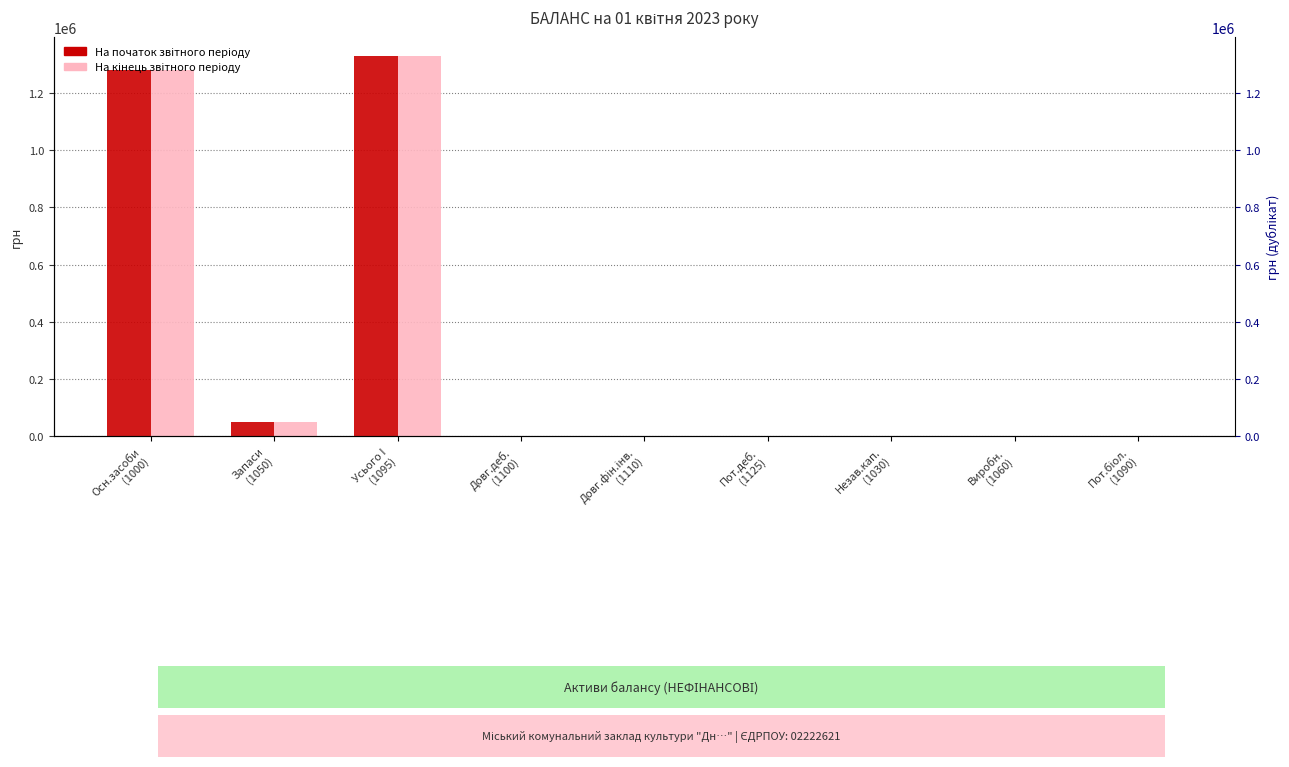

How many positive values does the На початок звітного періоду series have?

3